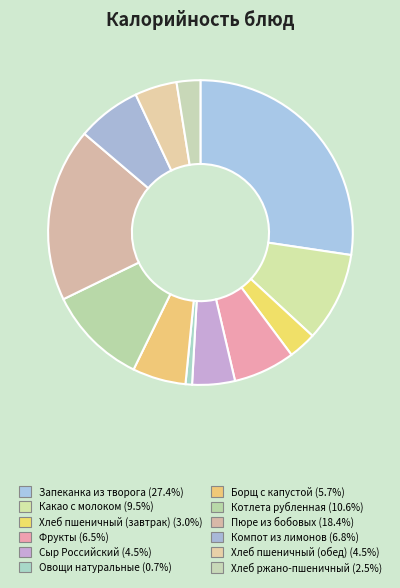

Is there a majority slice in this chart?

No